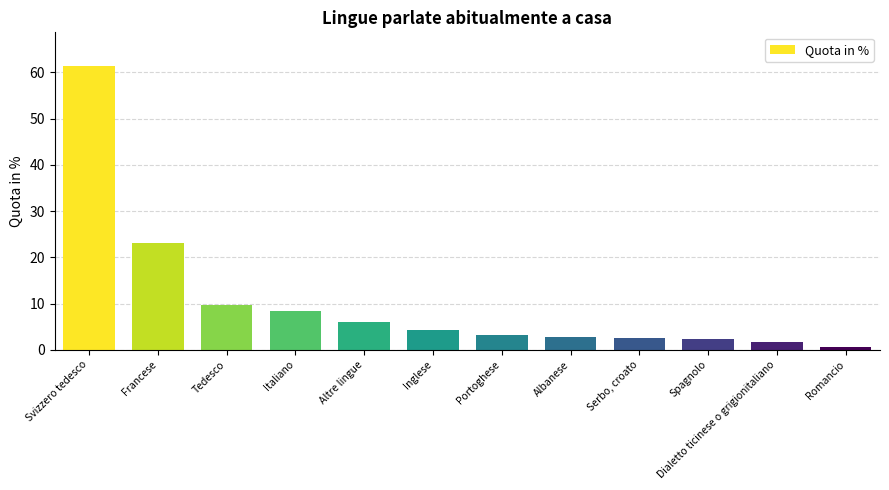

What is the maximum value shown in the chart?

61.3